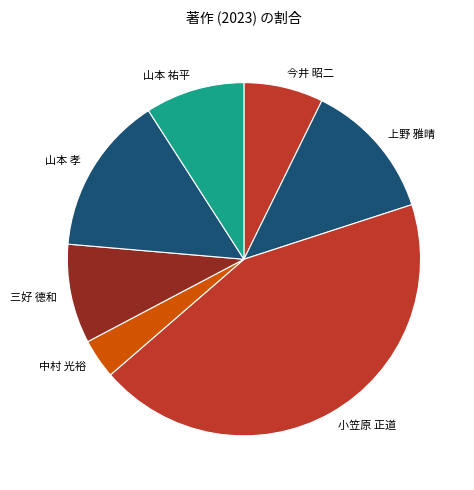

How many slices are in this pie chart?

7